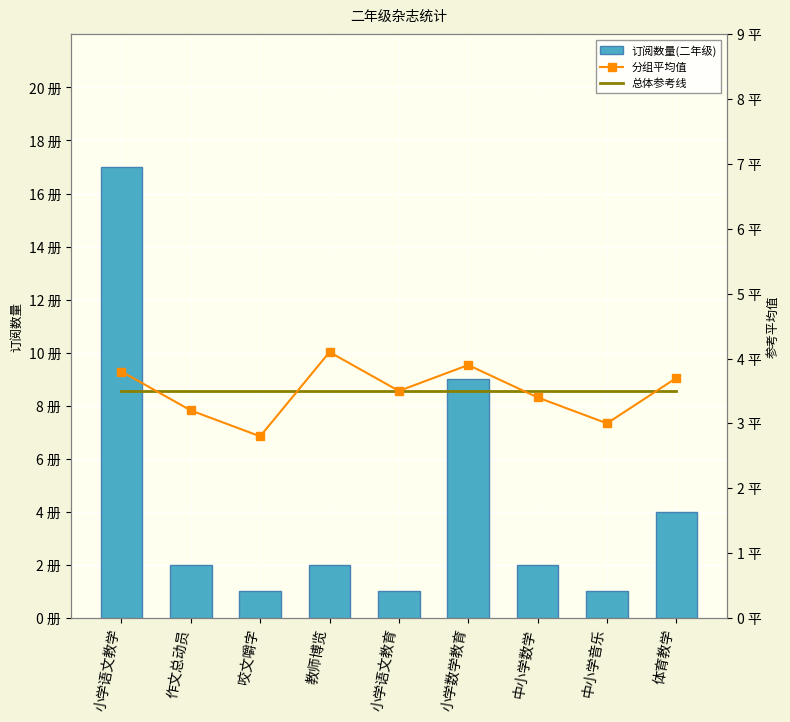

Which series has the largest total across all categories?

订阅数量(二年级)